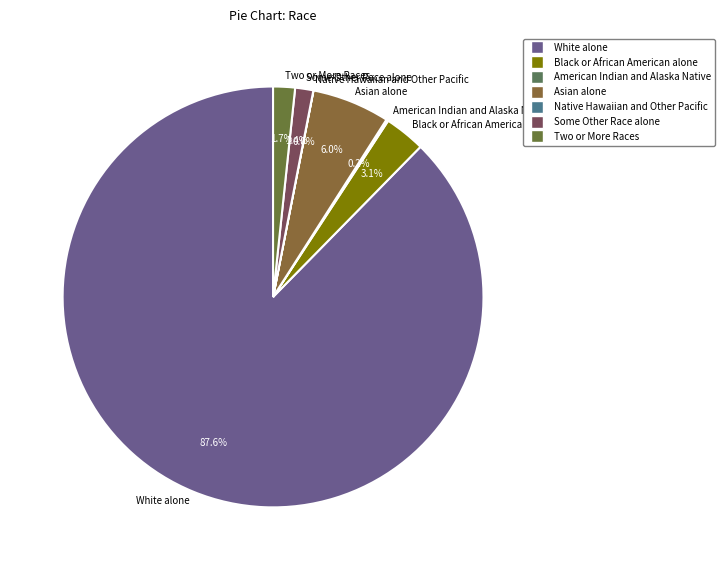

Which slice is the largest?

White alone